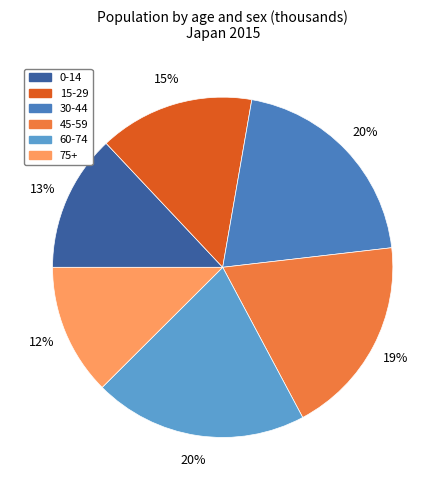

How many slices are in this pie chart?

6